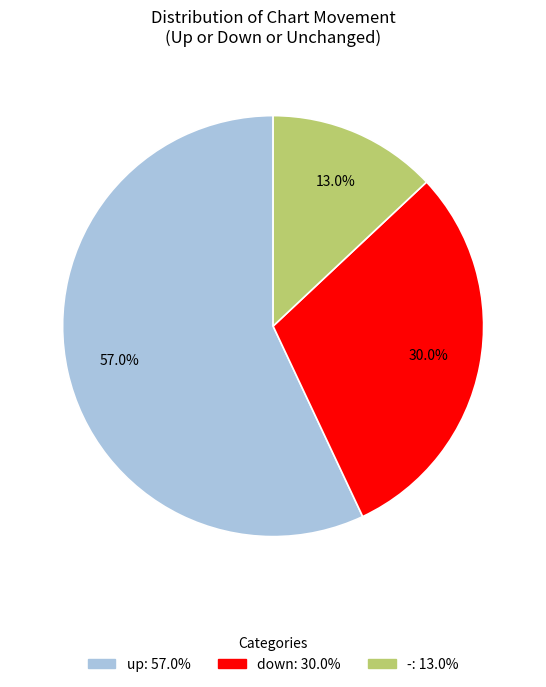

What is the smallest slice in the pie chart?

-